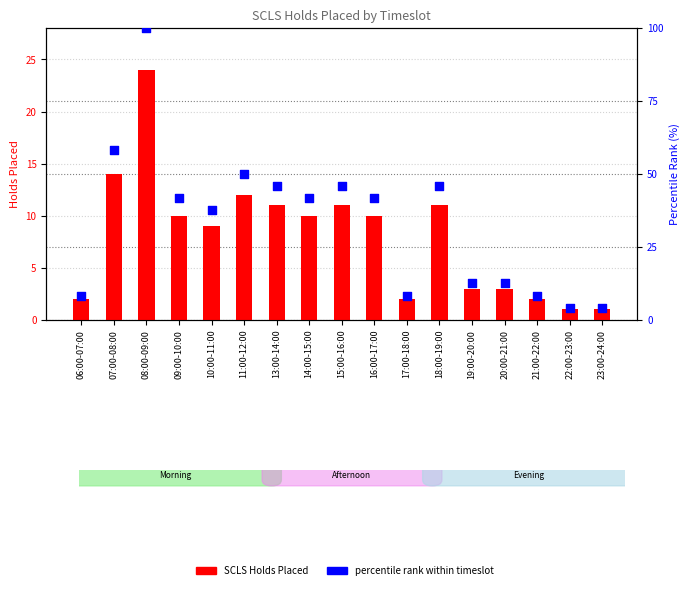

At how many categories does at least one series exceed 51?

2